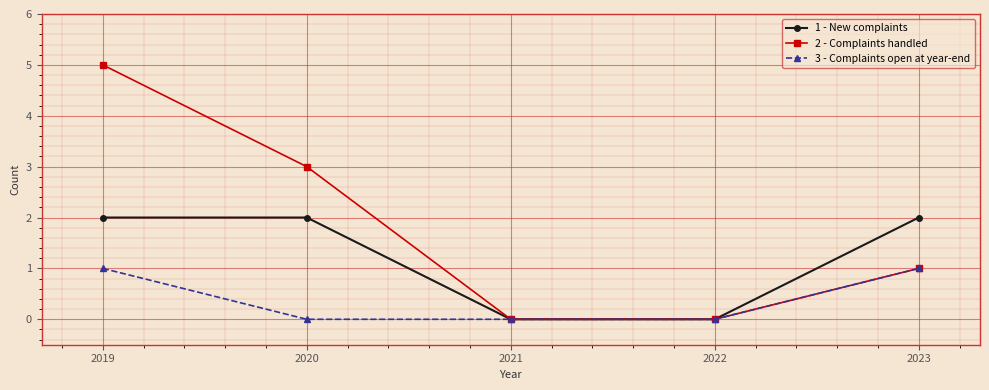

Does the chart display data point markers on the line(s)?

Yes